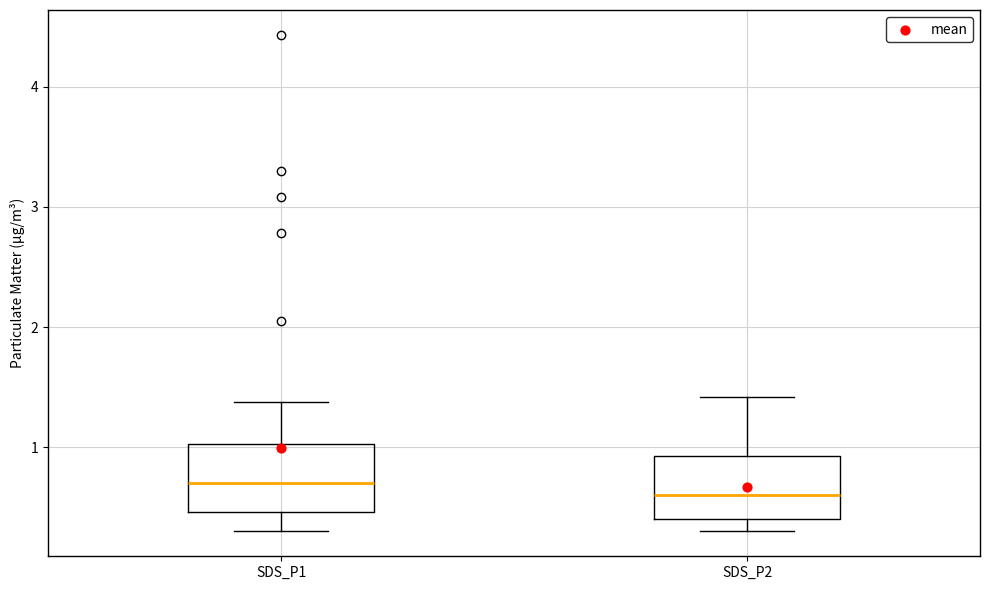

Reading left to right, read every box against the y-axis: the position of its median line, the range the box covers, and the ends of its whiskers. The values are not printed on the chart, so give them approximately, as read against the axis.

SDS_P1: median 0.7, box 0.5 to 1.0, whiskers 0.3 to 1.4
SDS_P2: median 0.6, box 0.4 to 0.9, whiskers 0.3 to 1.4